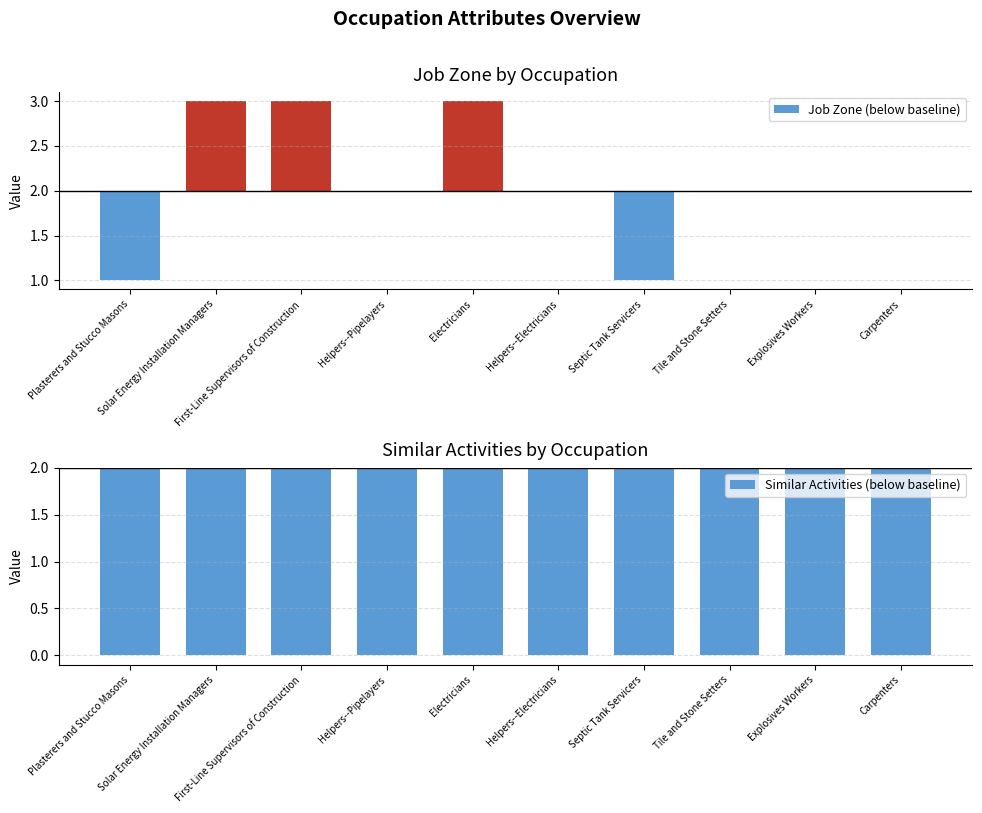

What is the label of the 6th bar from the right?

Electricians